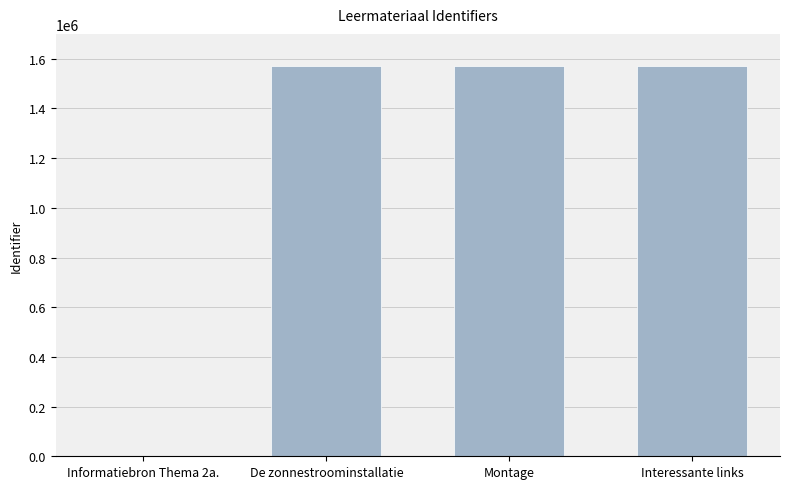

True or false: the data shows 2058700 at Montage.

False